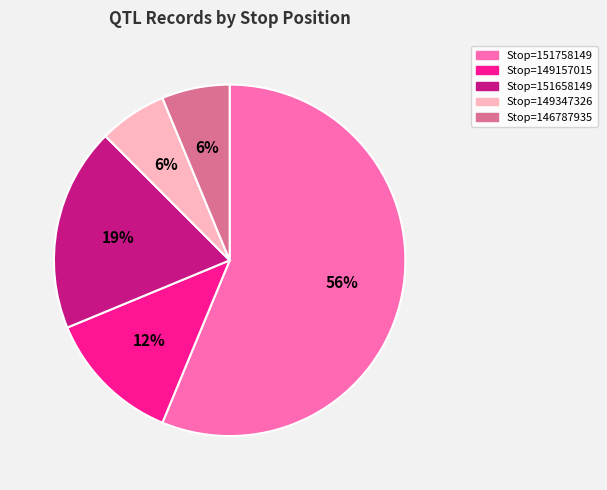

What is the largest slice in the pie chart?

Stop=151758149